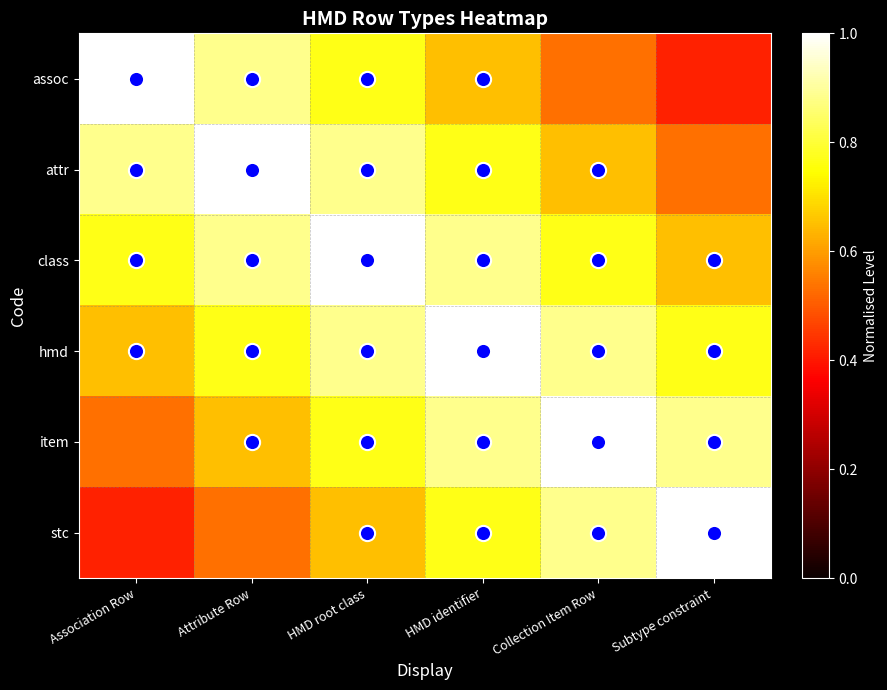

How many series are shown in this chart?

6